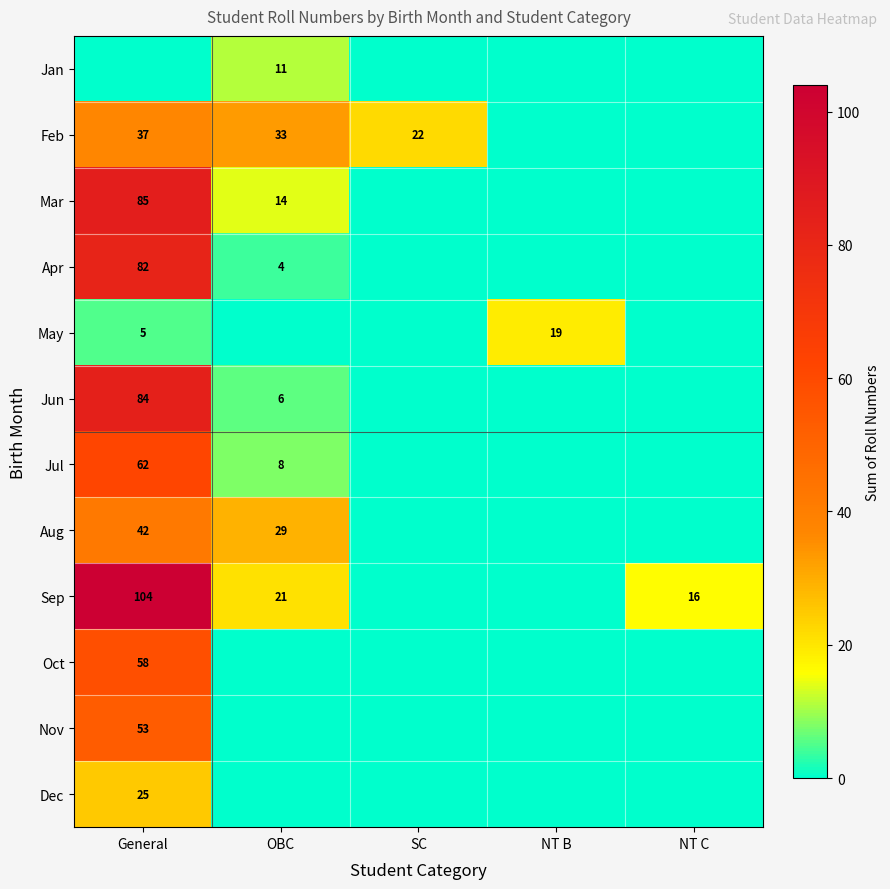

Is the value of Aug at OBC greater than the value of Sep at OBC?

Yes